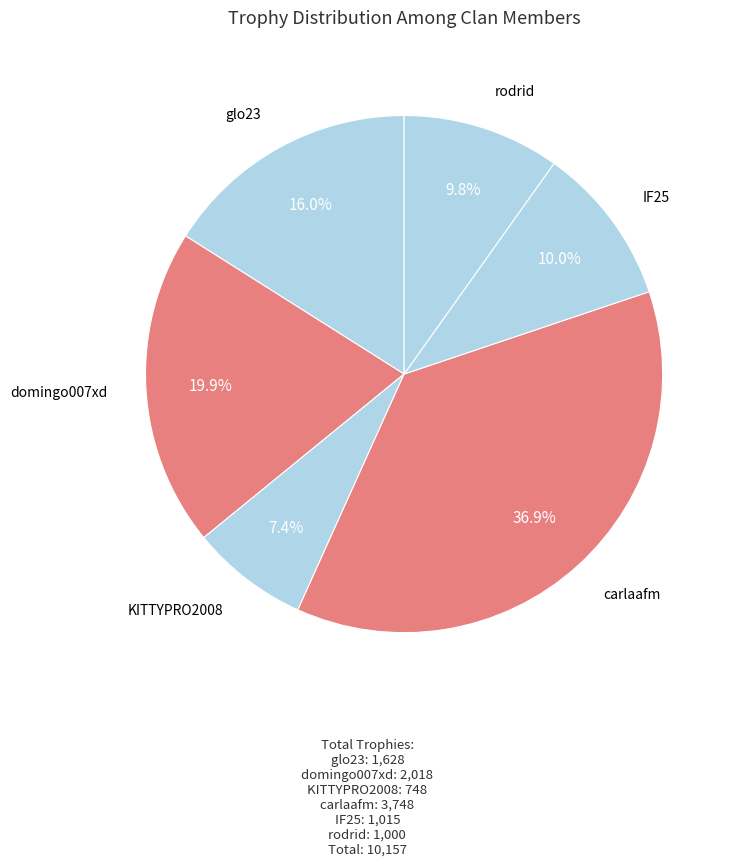

Is it true that glo23 is 16% of the pie?

True